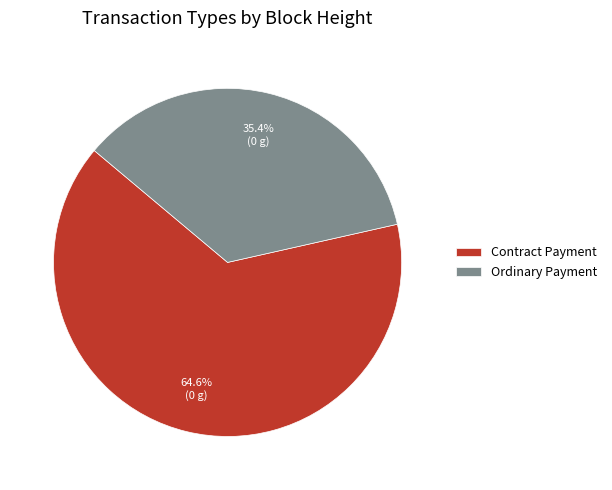

Which category has the biggest portion of the pie?

Contract Payment